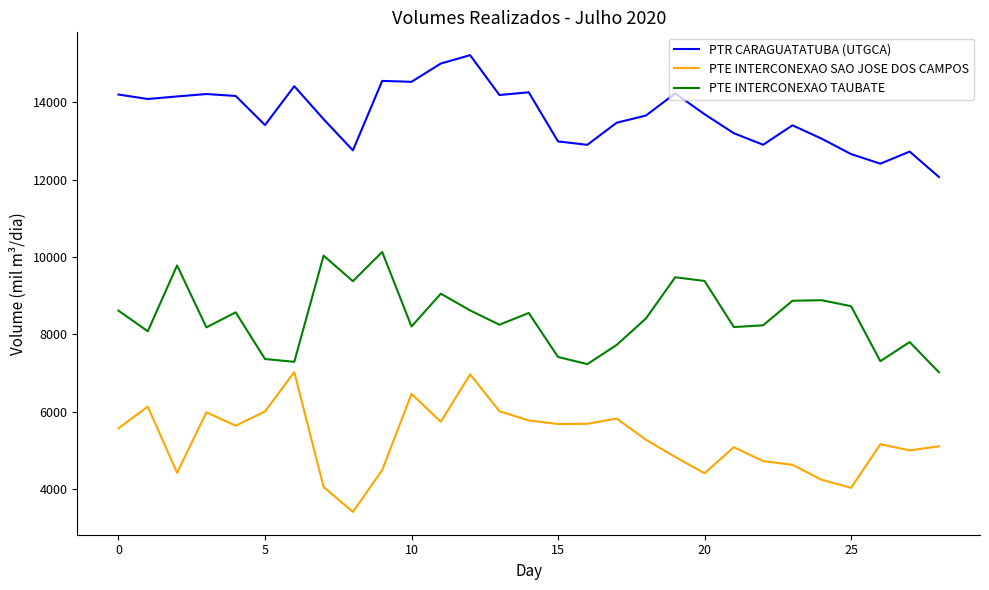

List the series in order of their overall mean, highest first.

PTR CARAGUATATUBA (UTGCA), PTE INTERCONEXAO TAUBATE, PTE INTERCONEXAO SAO JOSE DOS CAMPOS